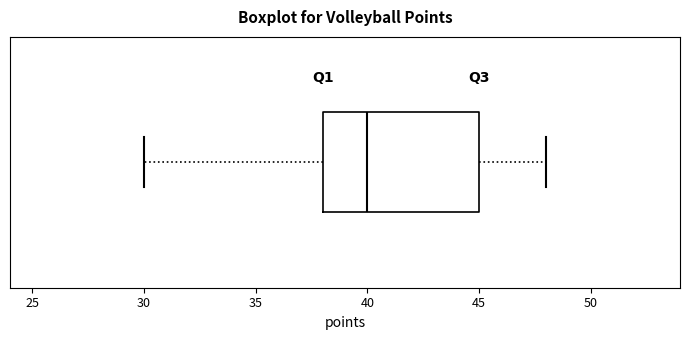

Transcribe this box plot: give where the median line is, the range the box spans, and where the two whiskers end, as read against the x-axis. The values are not printed on the chart, so give them approximately, as read against the axis.

median 40, box 38 to 45, whiskers 30 to 48